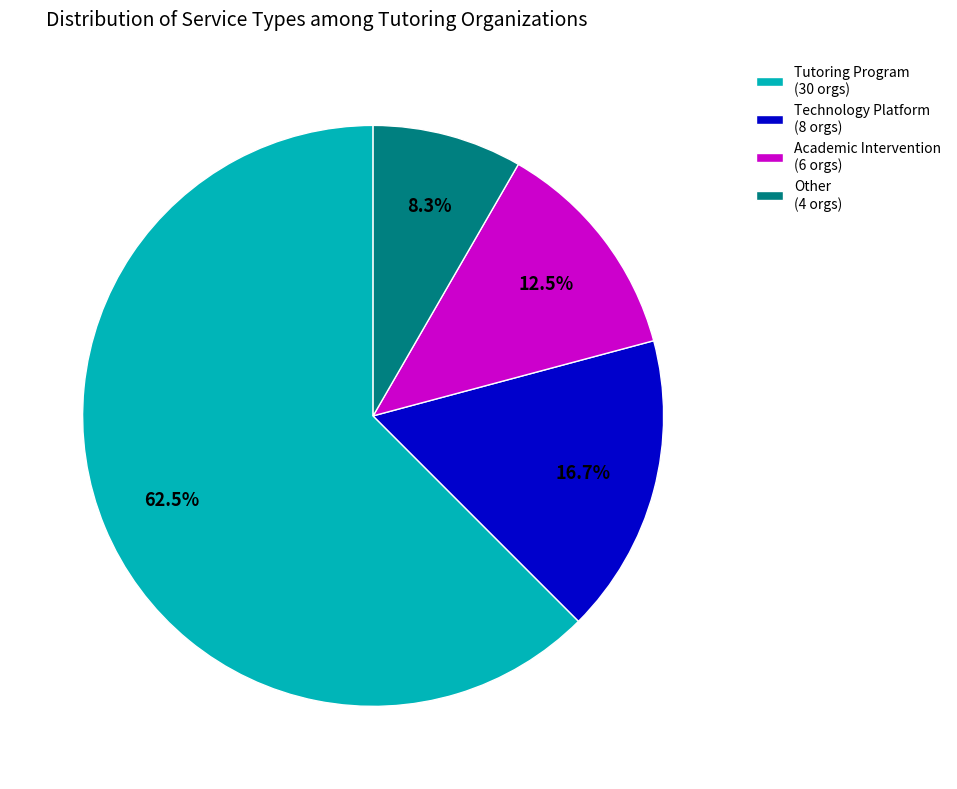

What is the ratio of the value at Tutoring Program (30 orgs) to the value at Other (4 orgs)?

7.5